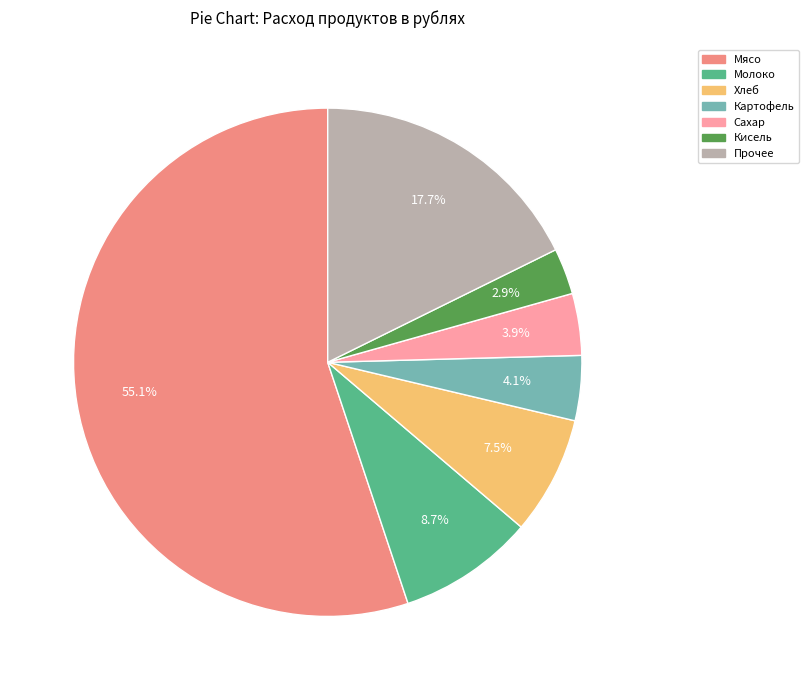

Does any single category account for the majority?

Yes